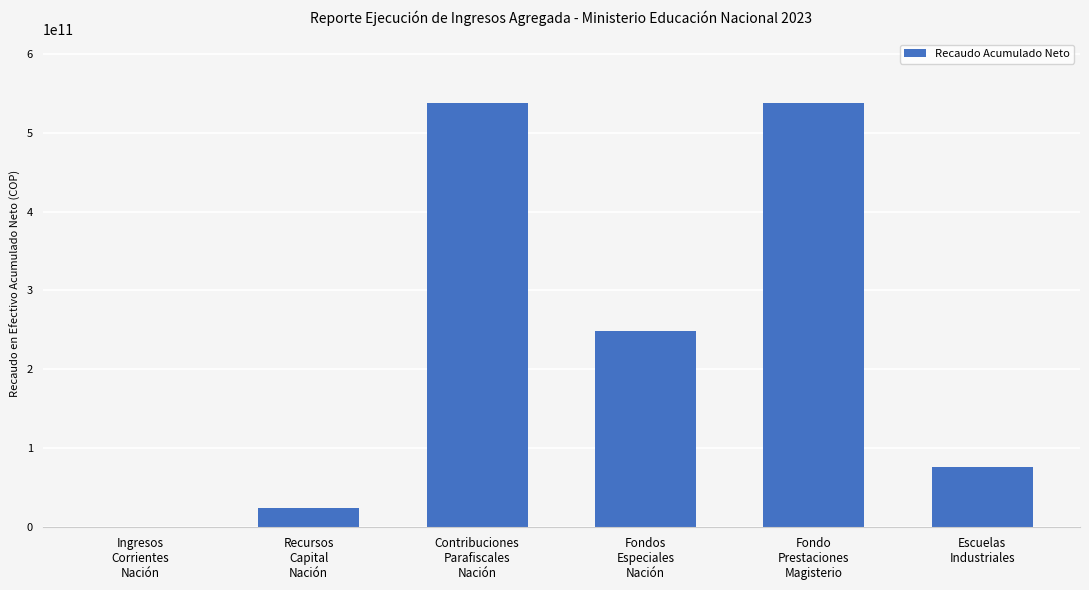

What is the sum of all values?

1425316313949.4